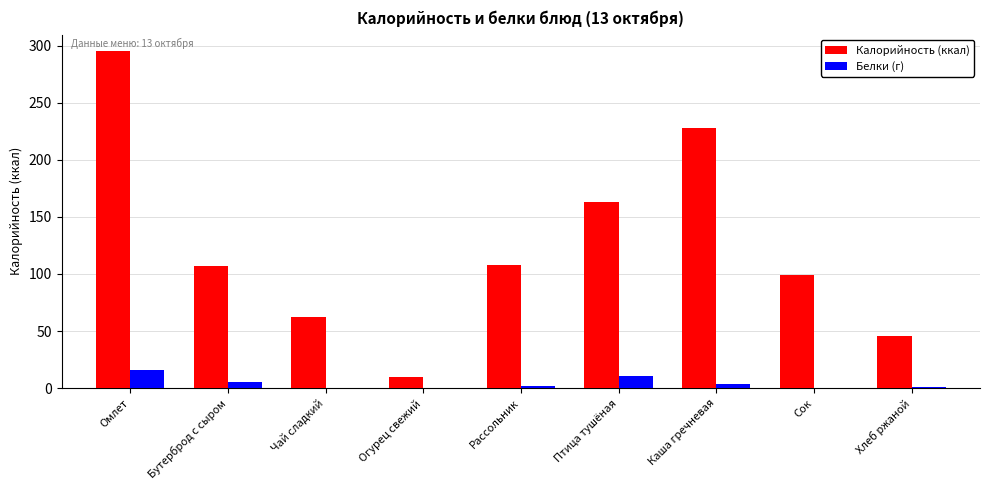

At which category is the sum across all series the highest?

Омлет